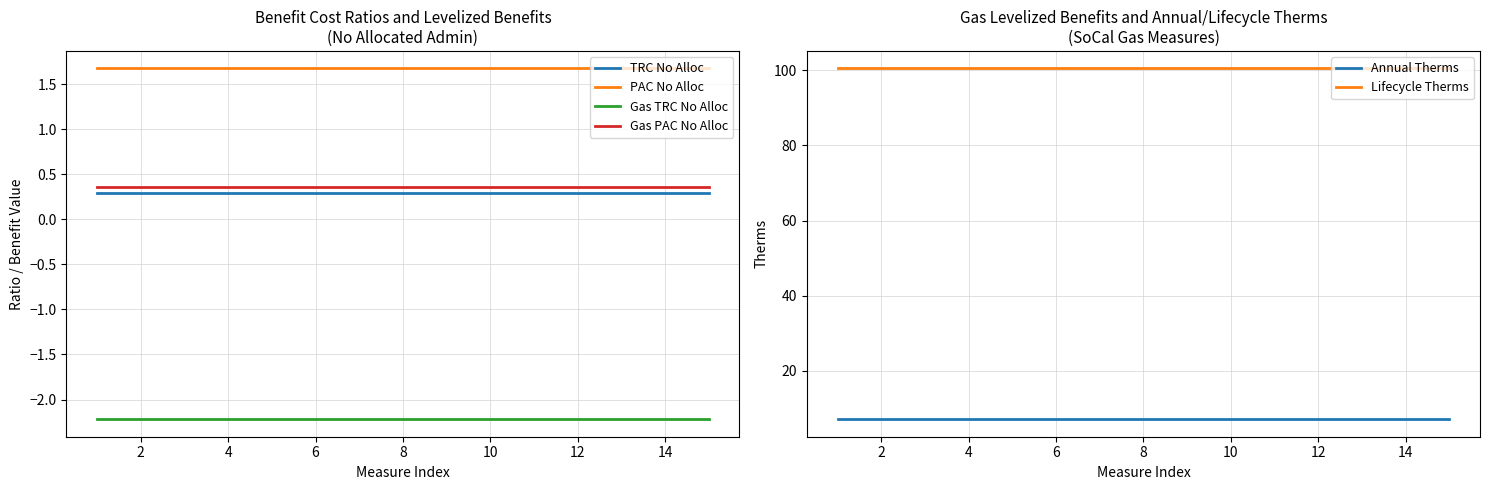

What is the highest value of the Gas TRC No Alloc series?

-2.2